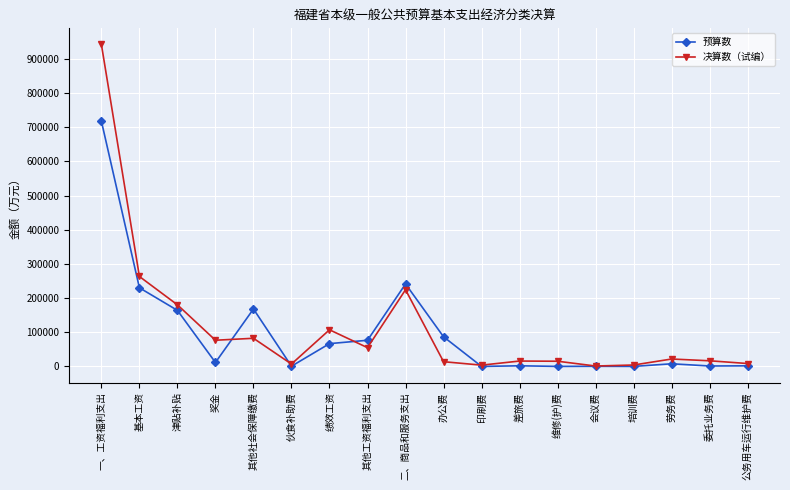

What is the difference between the maximum and minimum values in the 预算数 series?

717876